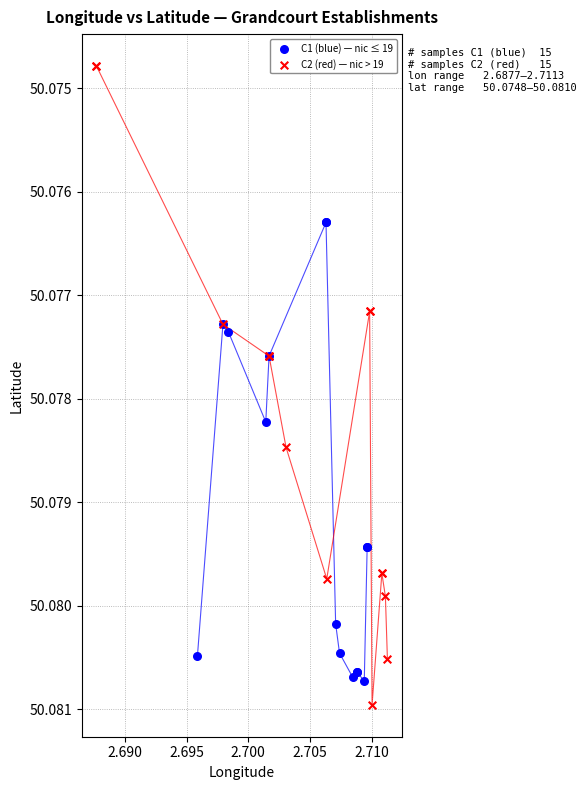

Which series has the largest Y range (max minus min)?

C2 (red) — nic > 19